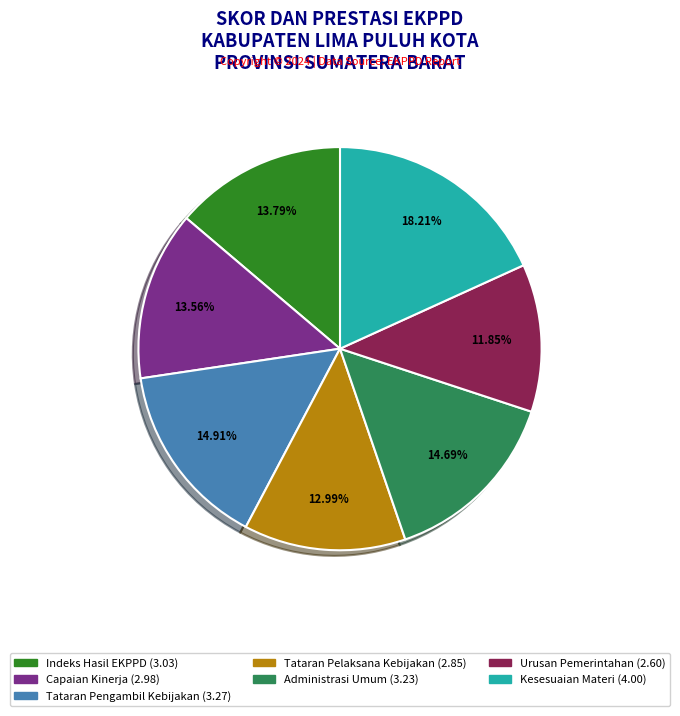

Is Indeks Hasil EKPPD the majority of the pie?

No